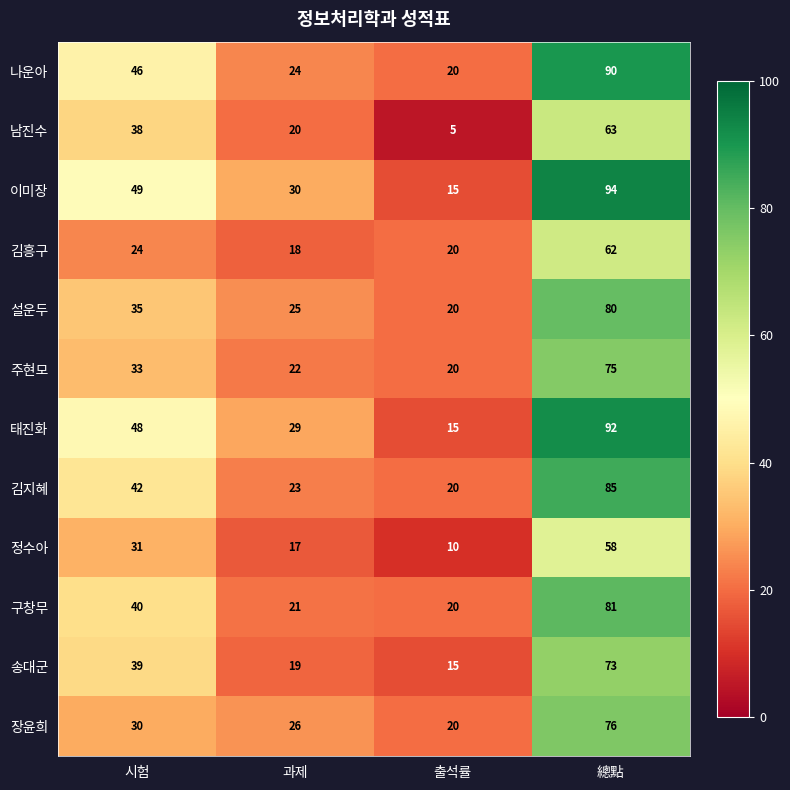

At which label is 설운두 closest to 50?

시험